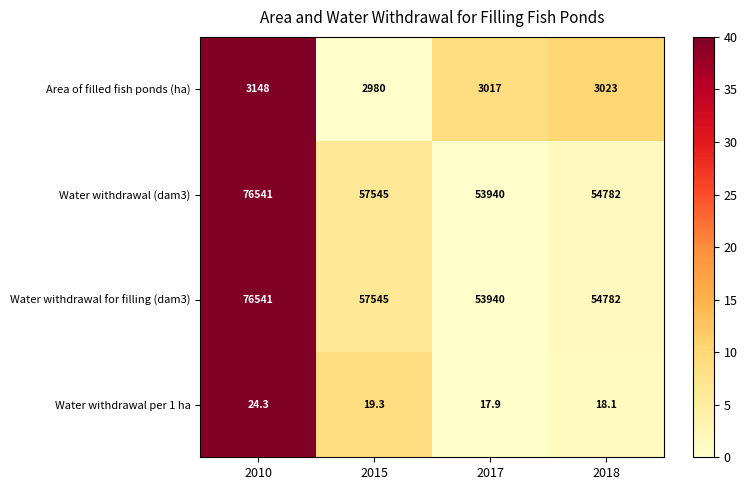

Is it true that Area of filled fish ponds (ha) equals 3017.0 at 2017?

True